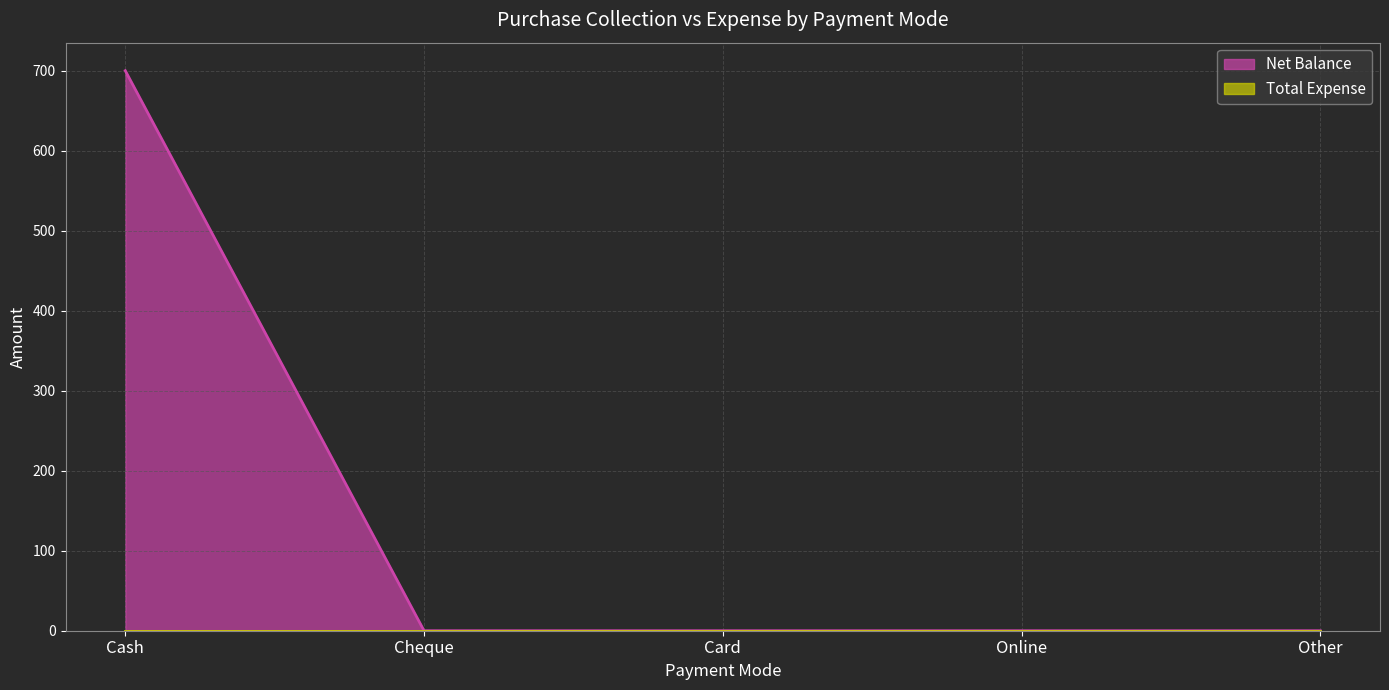

What is the difference between the maximum and minimum values?

700